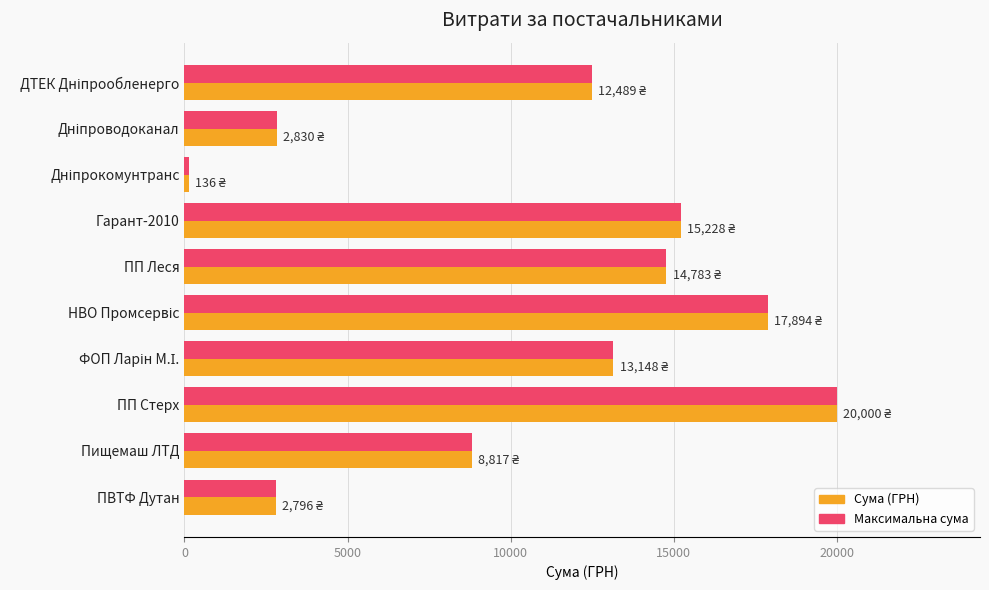

What value does the Сума (ГРН) series have at Пищемаш ЛТД?

8817.0